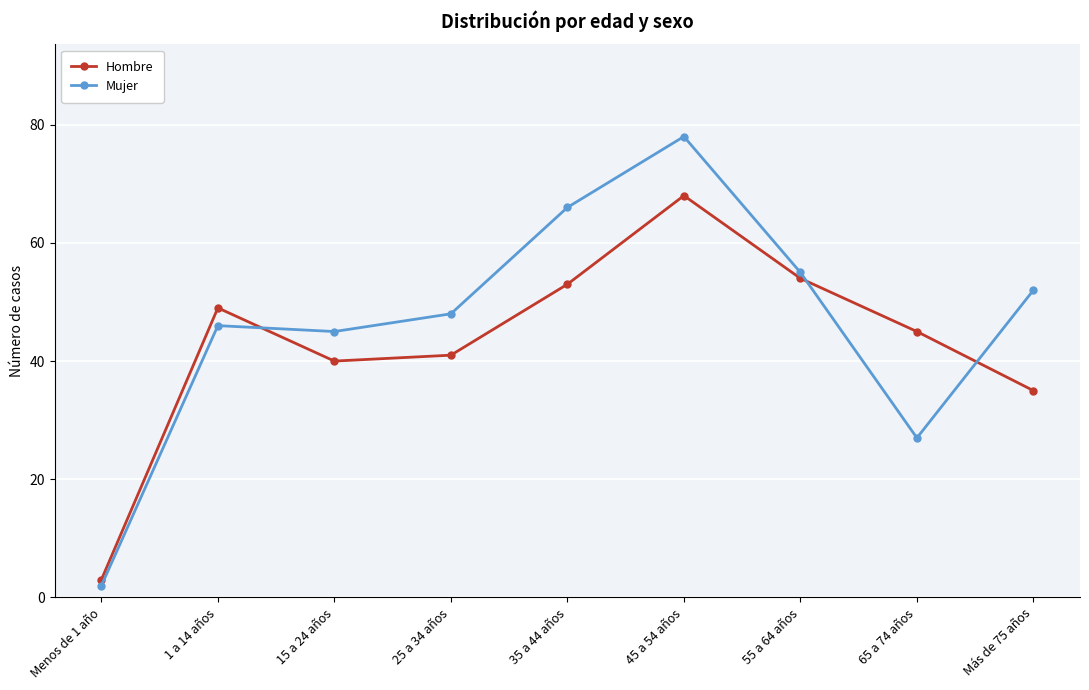

At which category does Hombre reach its first local valley?

15 a 24 años